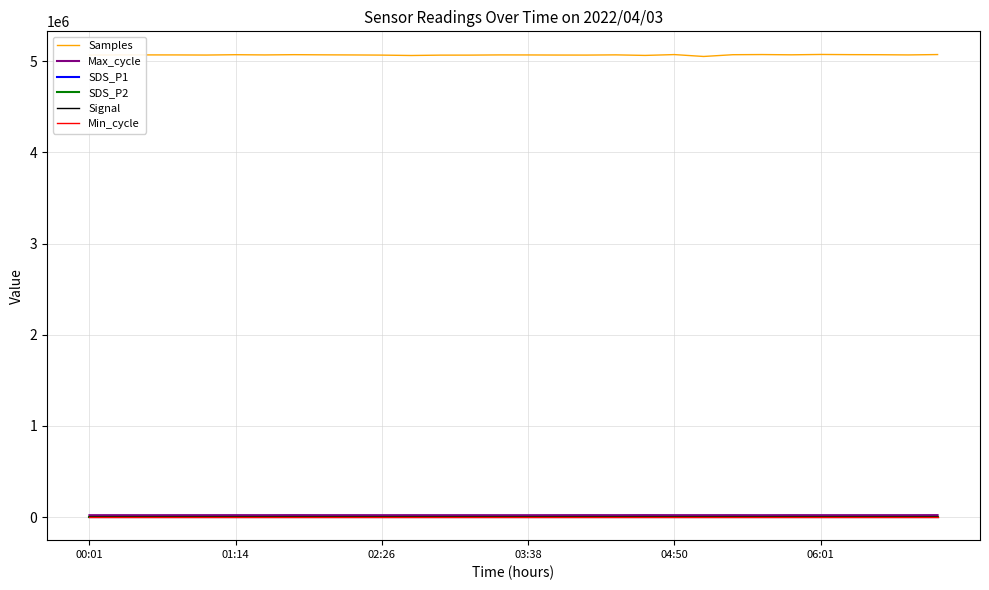

Which series has the largest range (max minus min)?

Samples